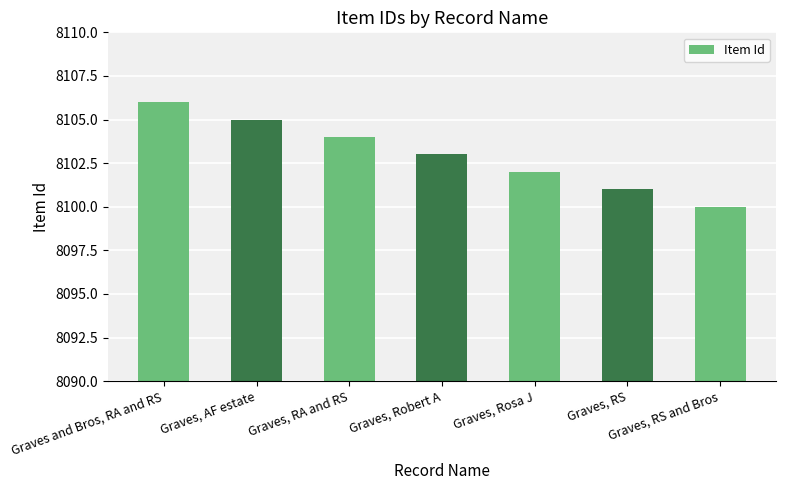

At which label is the value closest to 8103?

Graves, Robert A